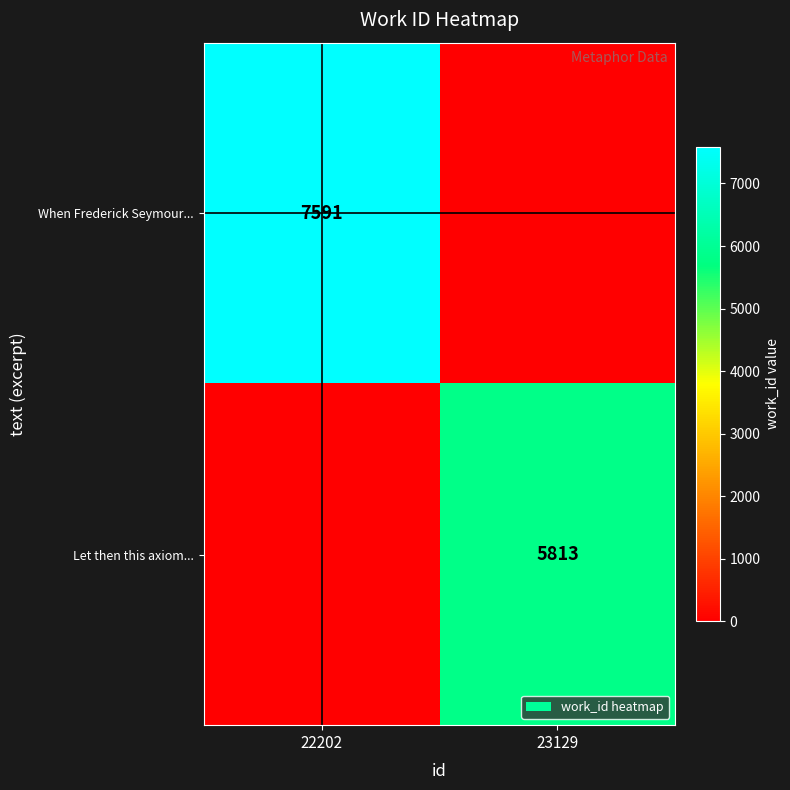

Is the value of Let then this axiom... at 23129 greater than the value of When Frederick Seymour... at 22202?

No